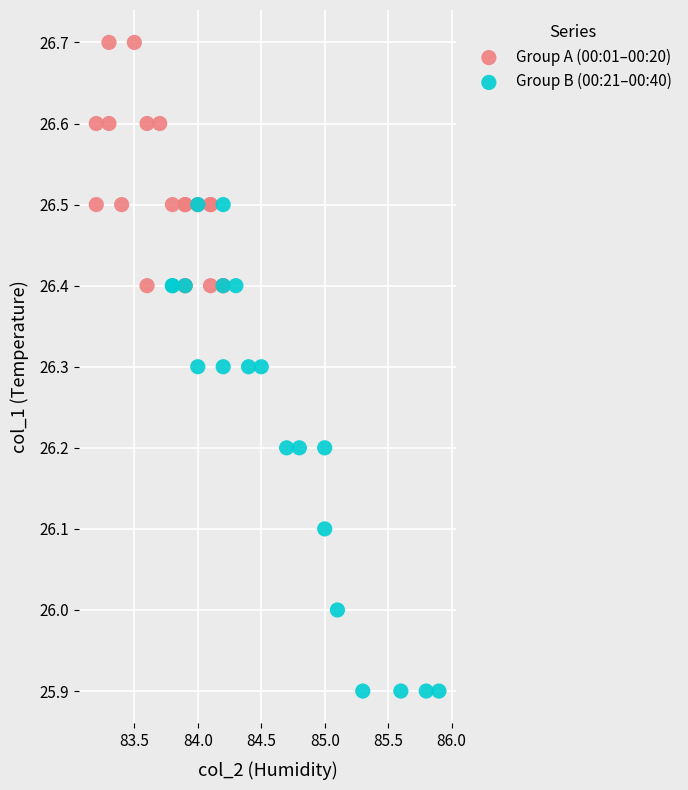

Which series reaches the maximum Y coordinate?

Group A (00:01–00:20)